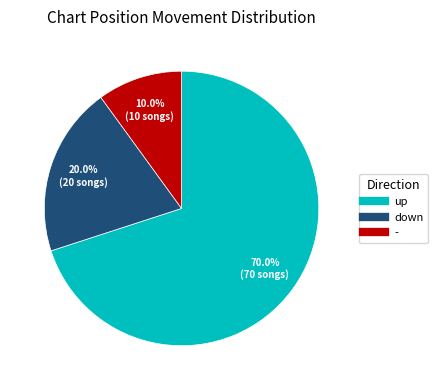

What percentage is the - slice, to the nearest percent?

10%